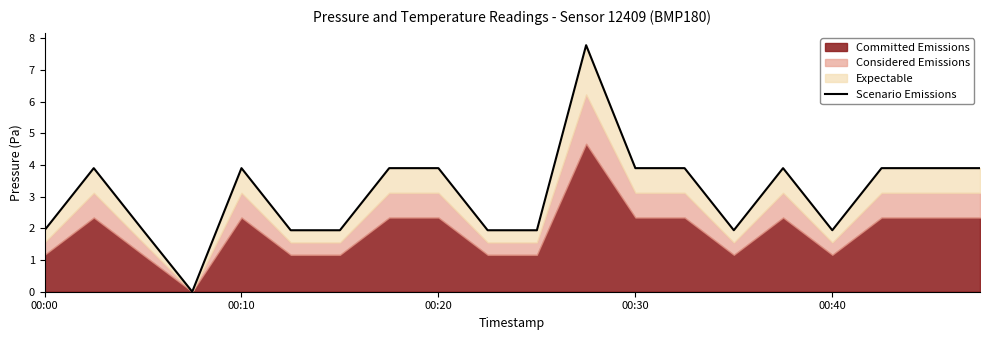

Count the values in the range 1 to 3.

8